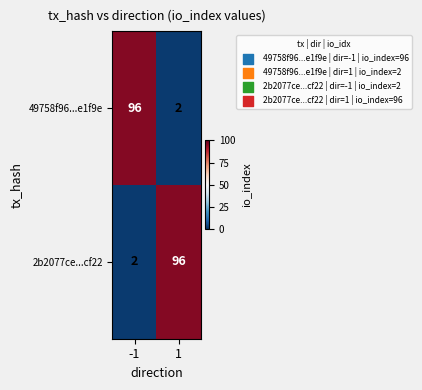

What is the greatest value displayed?

96